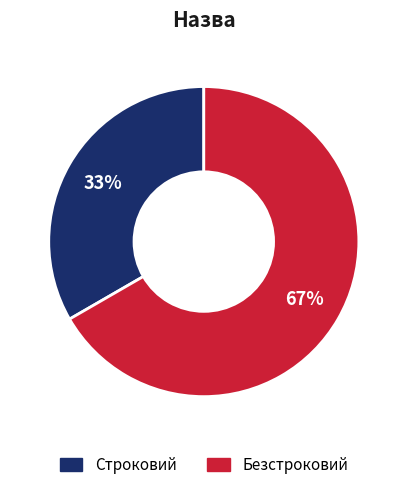

Approximately how many times larger is the value at Строковий compared to Безстроковий?

0.5